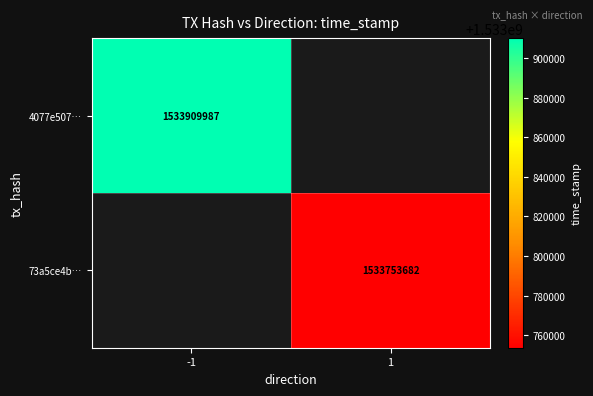

Is it true that 73a5ce4b… equals 1533753682 at 1?

True